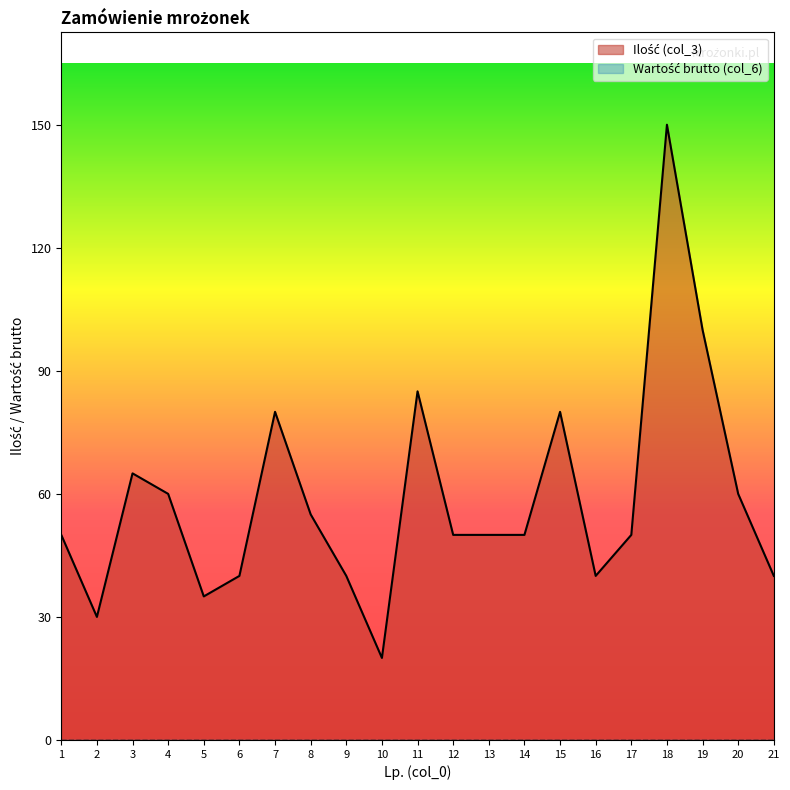

How many lines are shown in the chart?

2